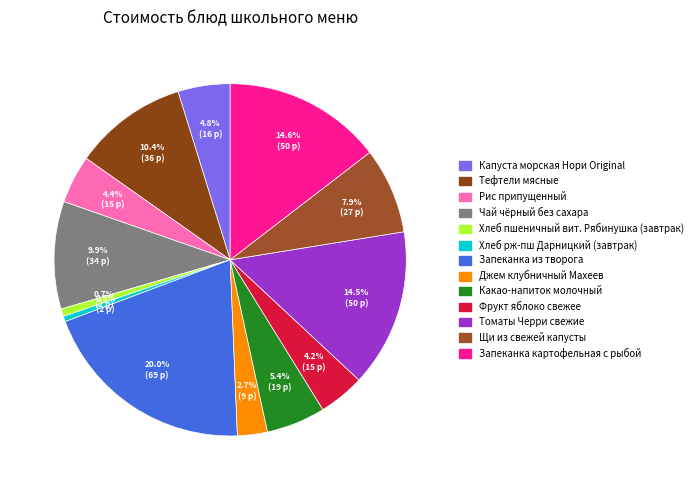

How many segments does this pie chart have?

13